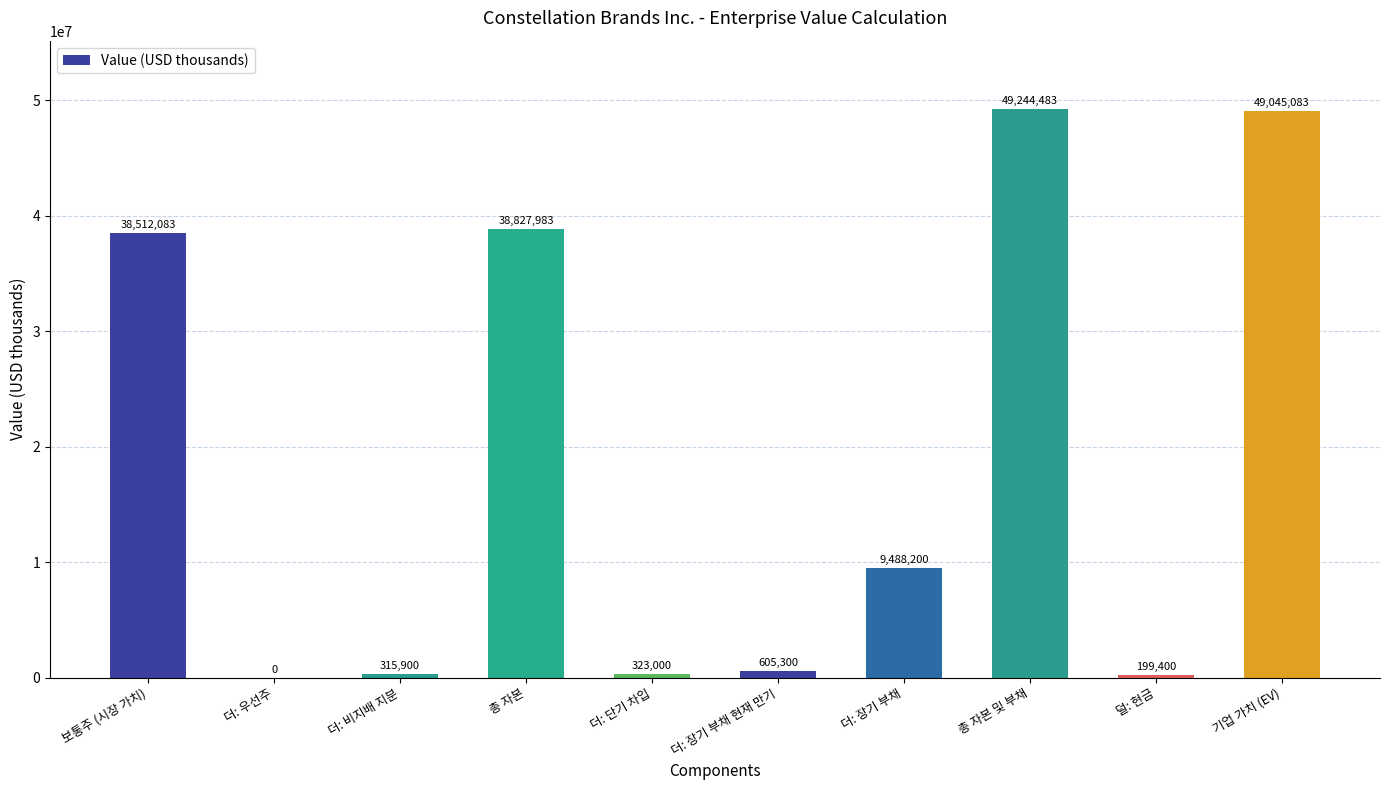

The value at 더: 우선주 is 0. True or false?

True